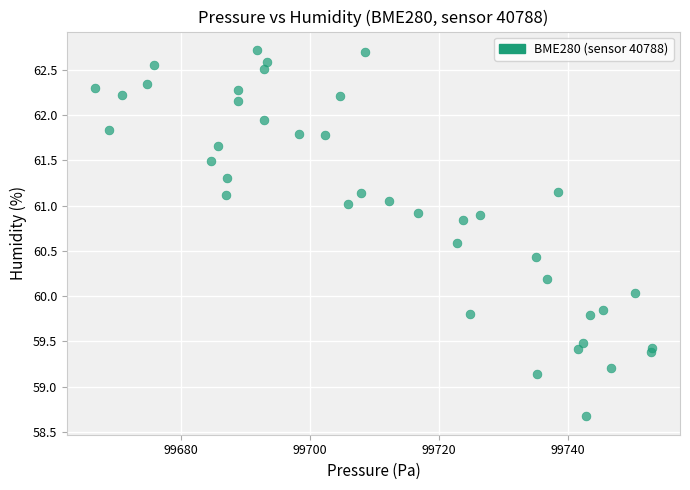

What is the range of X values (max minus min)?

86.4